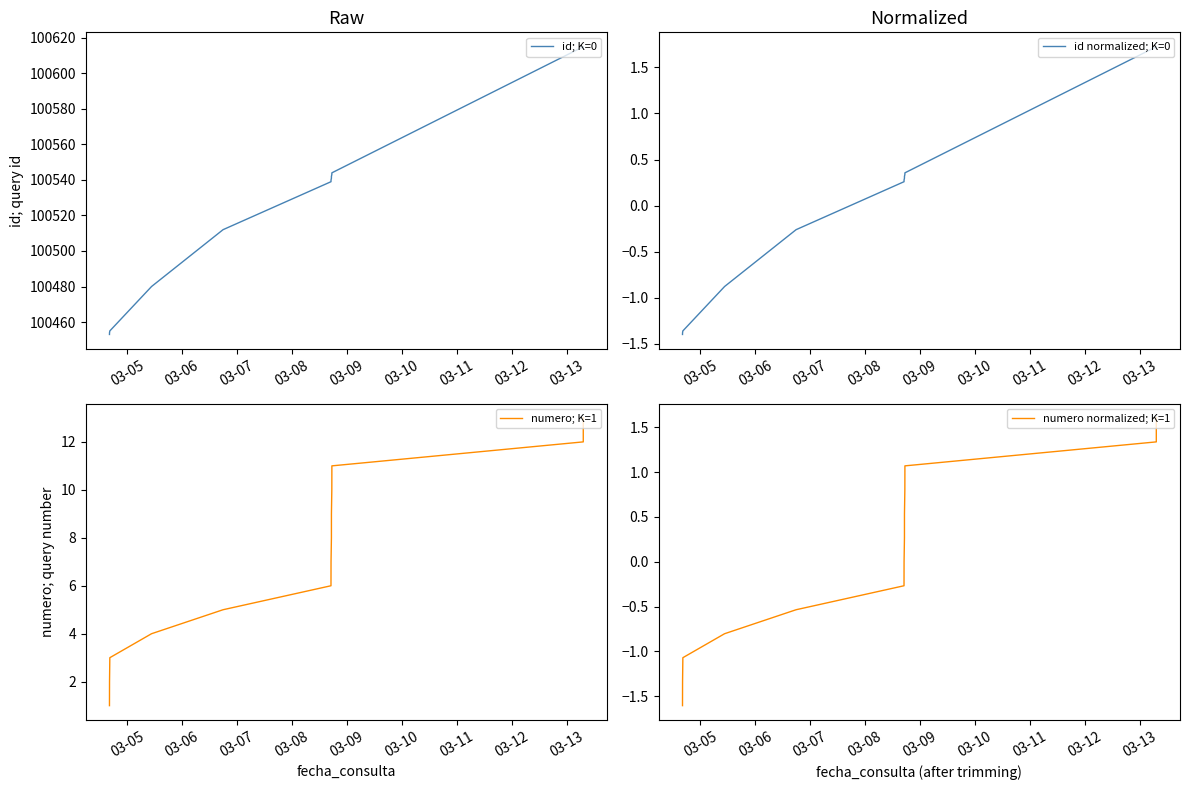

True or false: numero; K=1 and id; K=0 cross at least once.

False